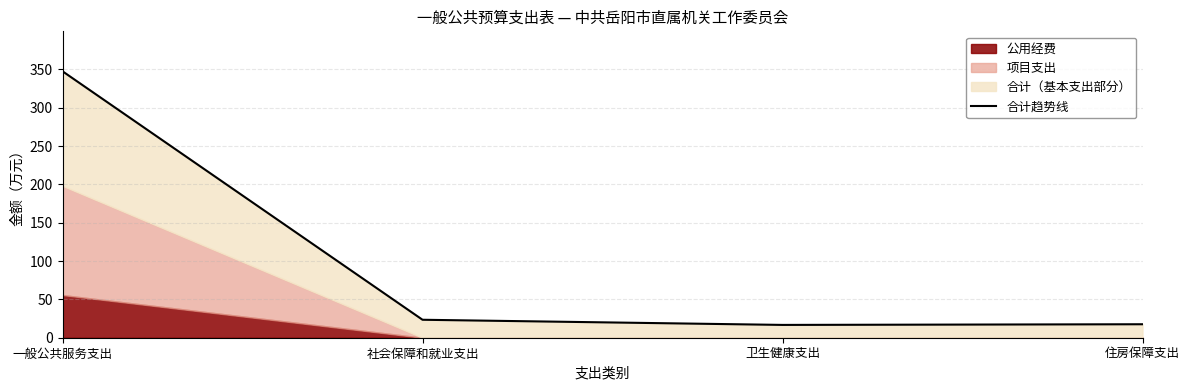

Rank the categories by value from lowest to highest.

卫生健康支出, 住房保障支出, 社会保障和就业支出, 一般公共服务支出